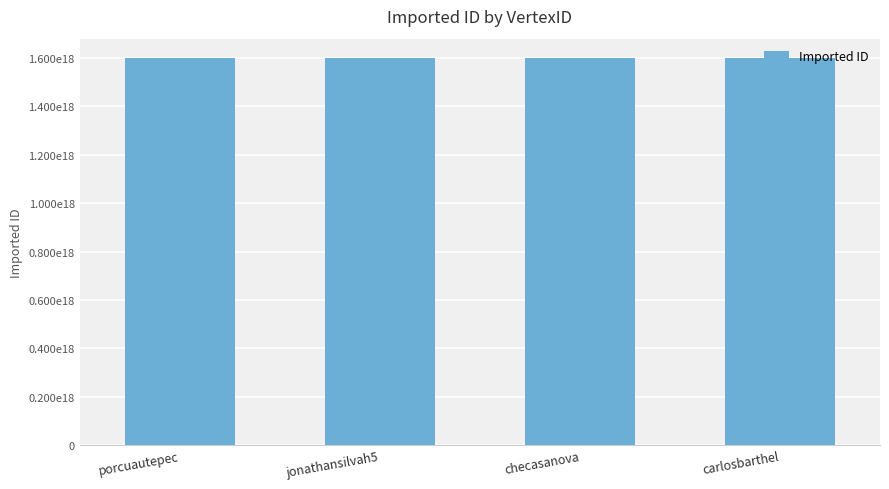

Rank the categories by value from highest to lowest.

carlosbarthel, porcuautepec, jonathansilvah5, checasanova